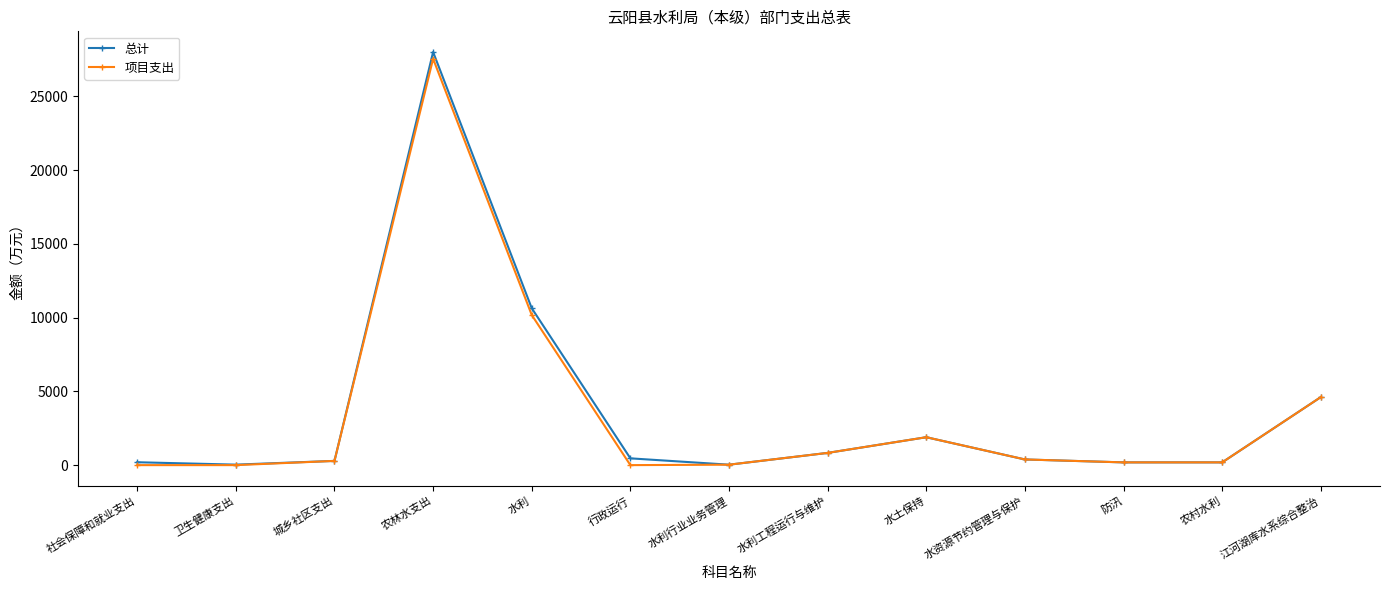

At which category is the sum across all series the highest?

农林水支出